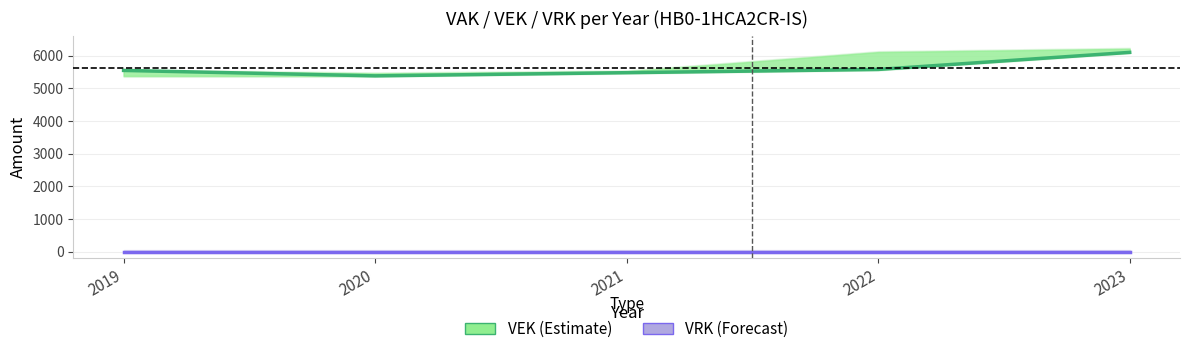

What value does the VEK (Estimate) series have at 2022, to the nearest 50?

5600